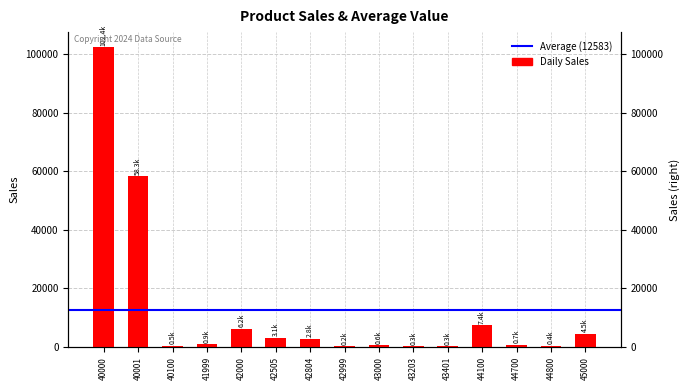

What is the difference between the maximum and second lowest values?

102142